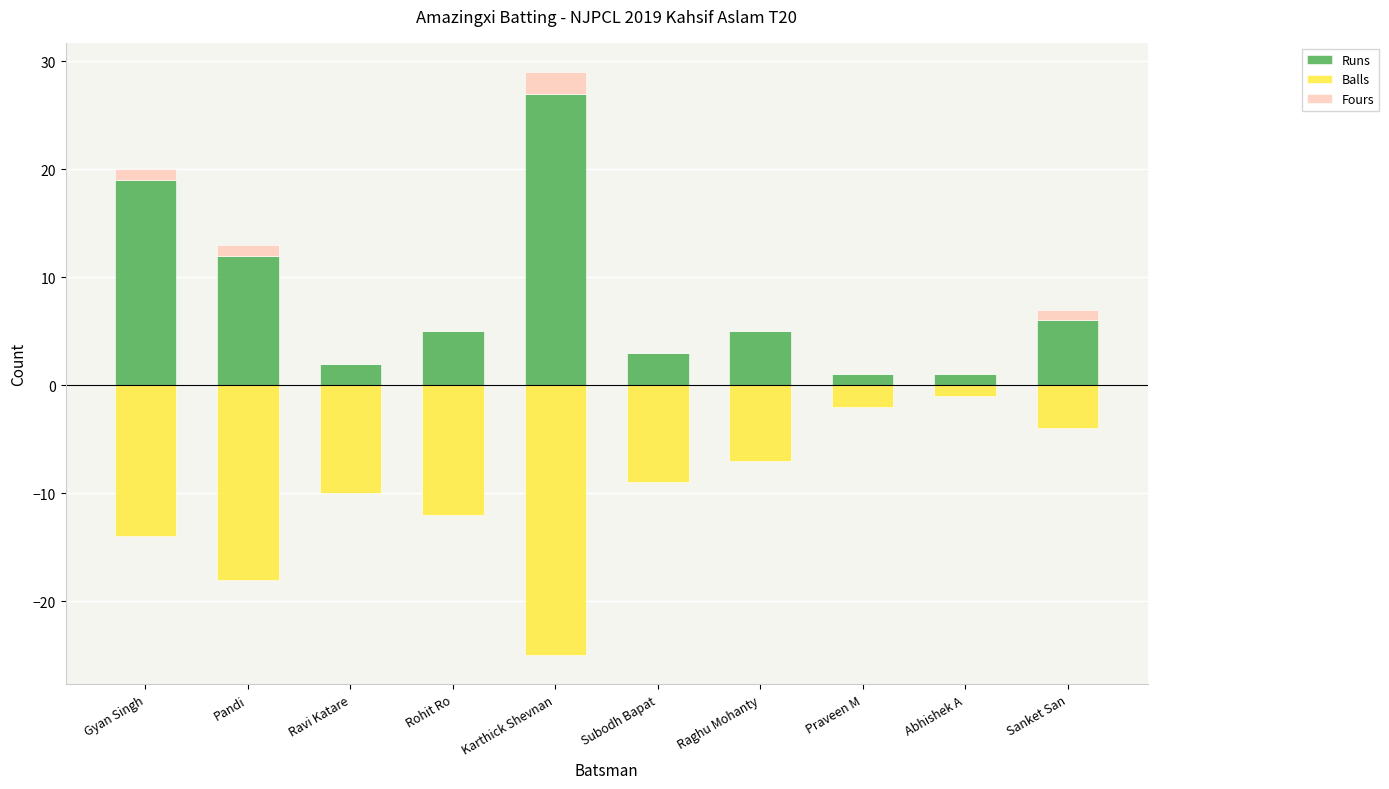

How many data points in Balls are less than -9?

5